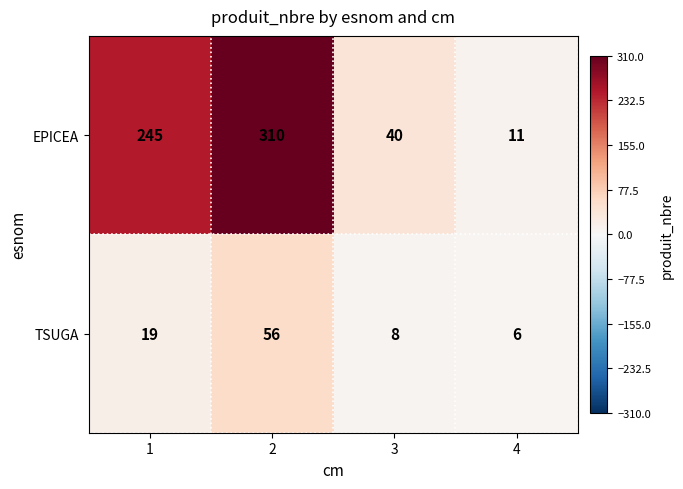

What is the spread (max minus min) of values at 4?

5